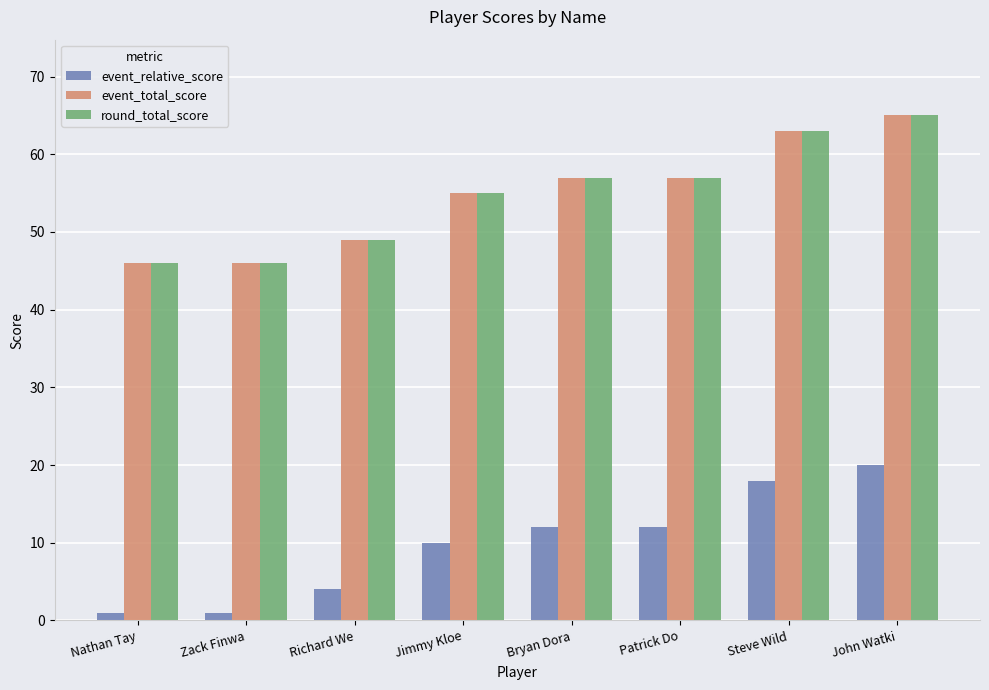

What is the spread (max minus min) of values at John Watki?

45